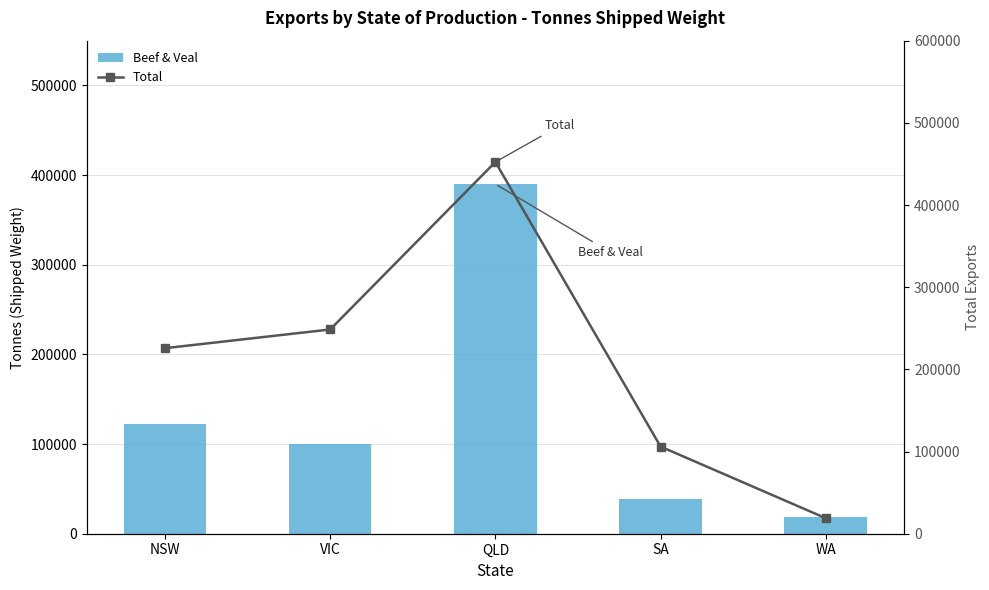

What is the average value of the Beef & Veal series?

133961.3